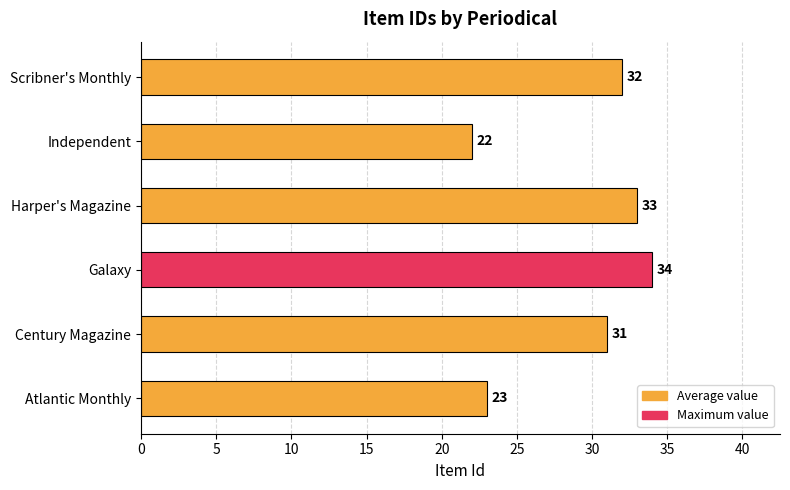

The value at Scribner's Monthly is 21. True or false?

False